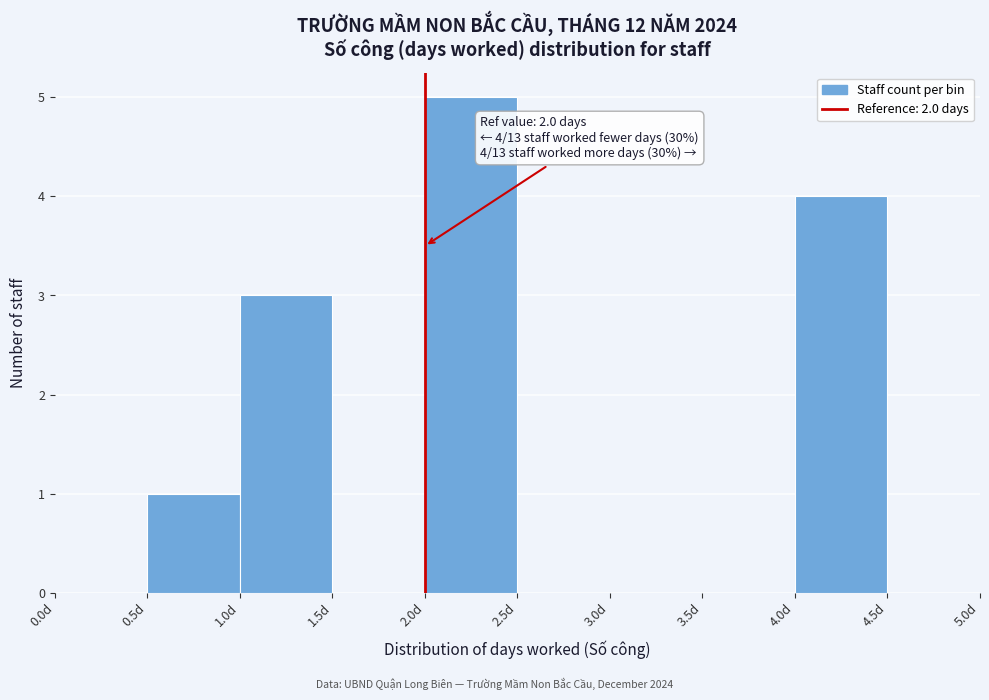

Over which range of the x-axis is the bar tallest?

2.0 to 2.5